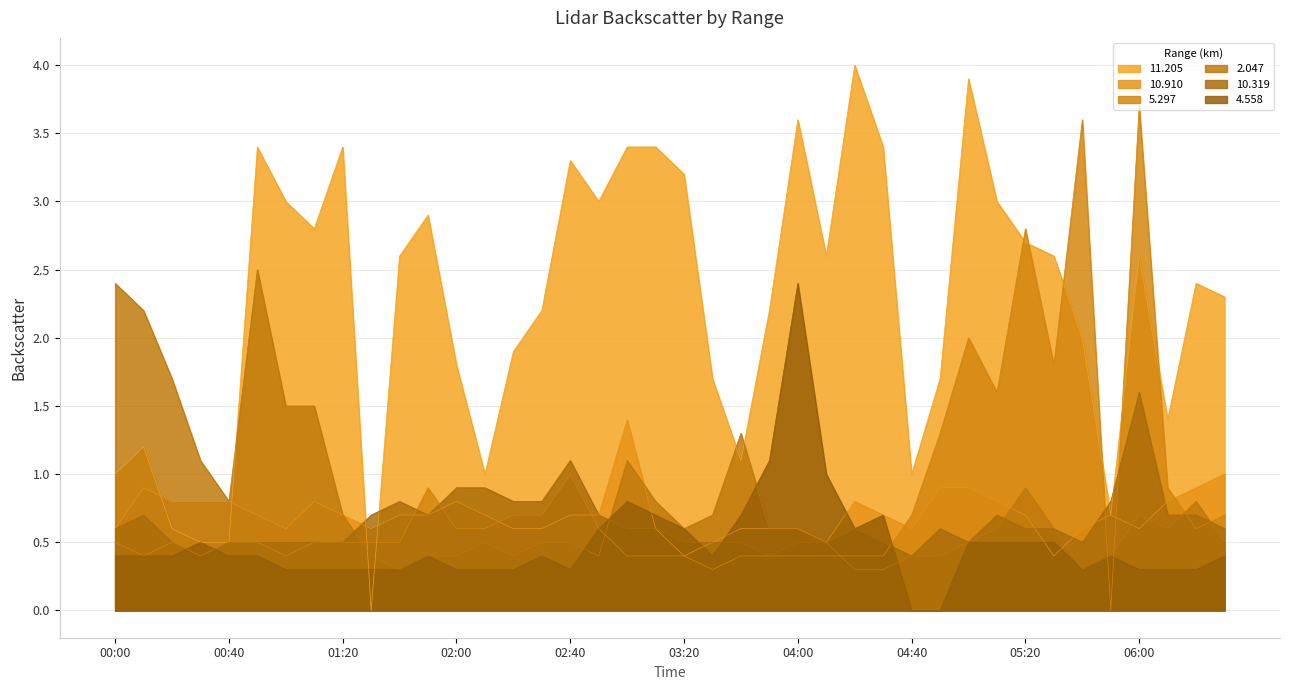

At which label does 4.558 reach its peak?

04:00